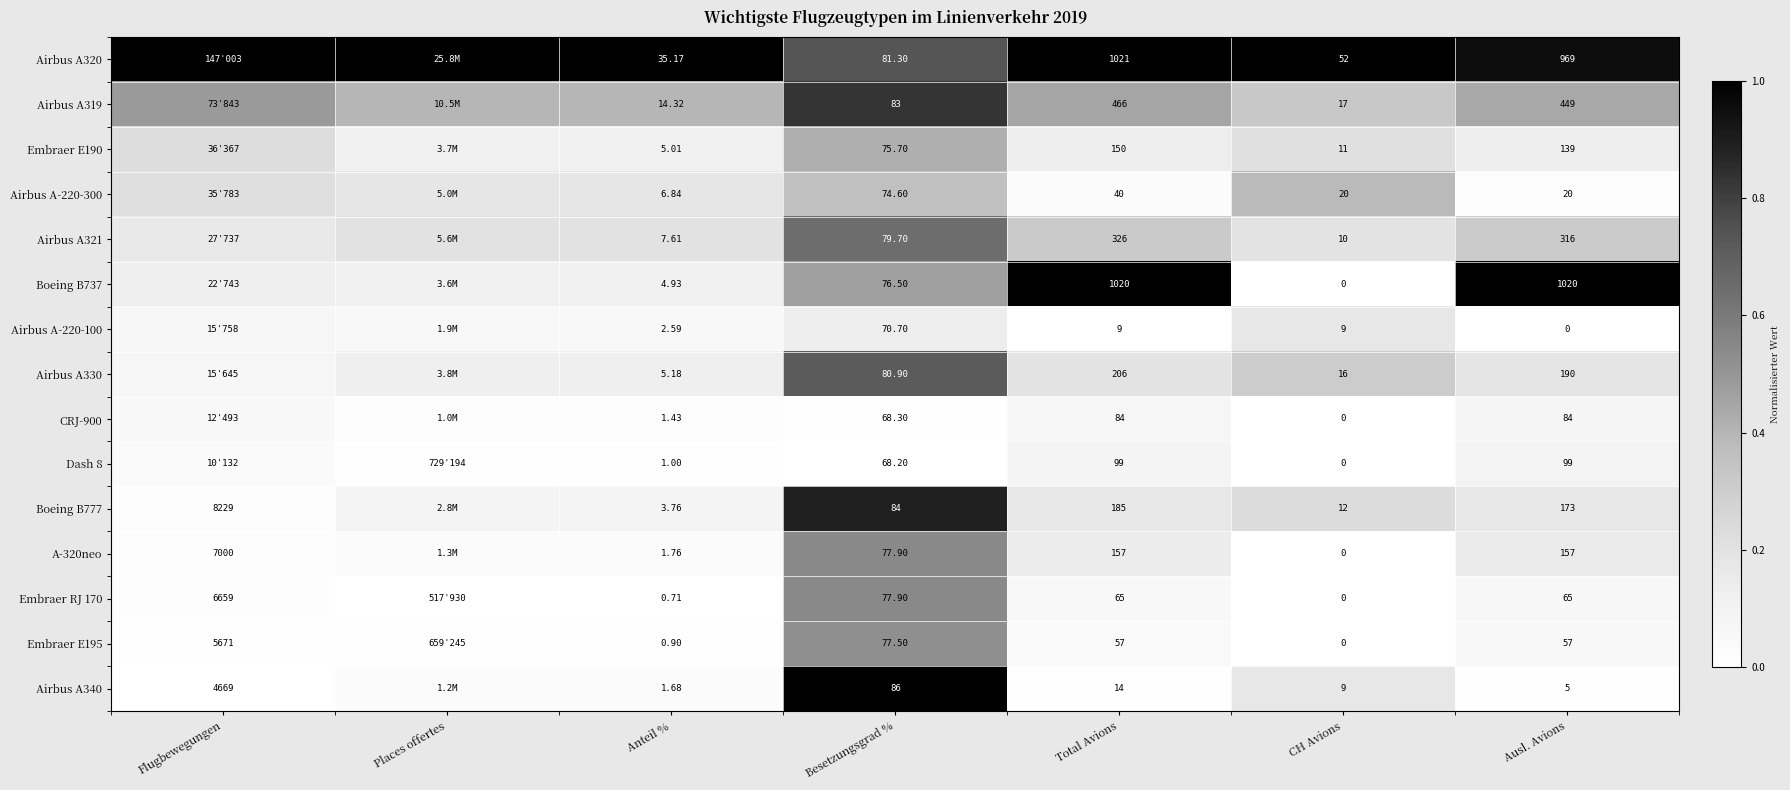

At which category does the chart reach its peak across all series?

Flugbewegungen